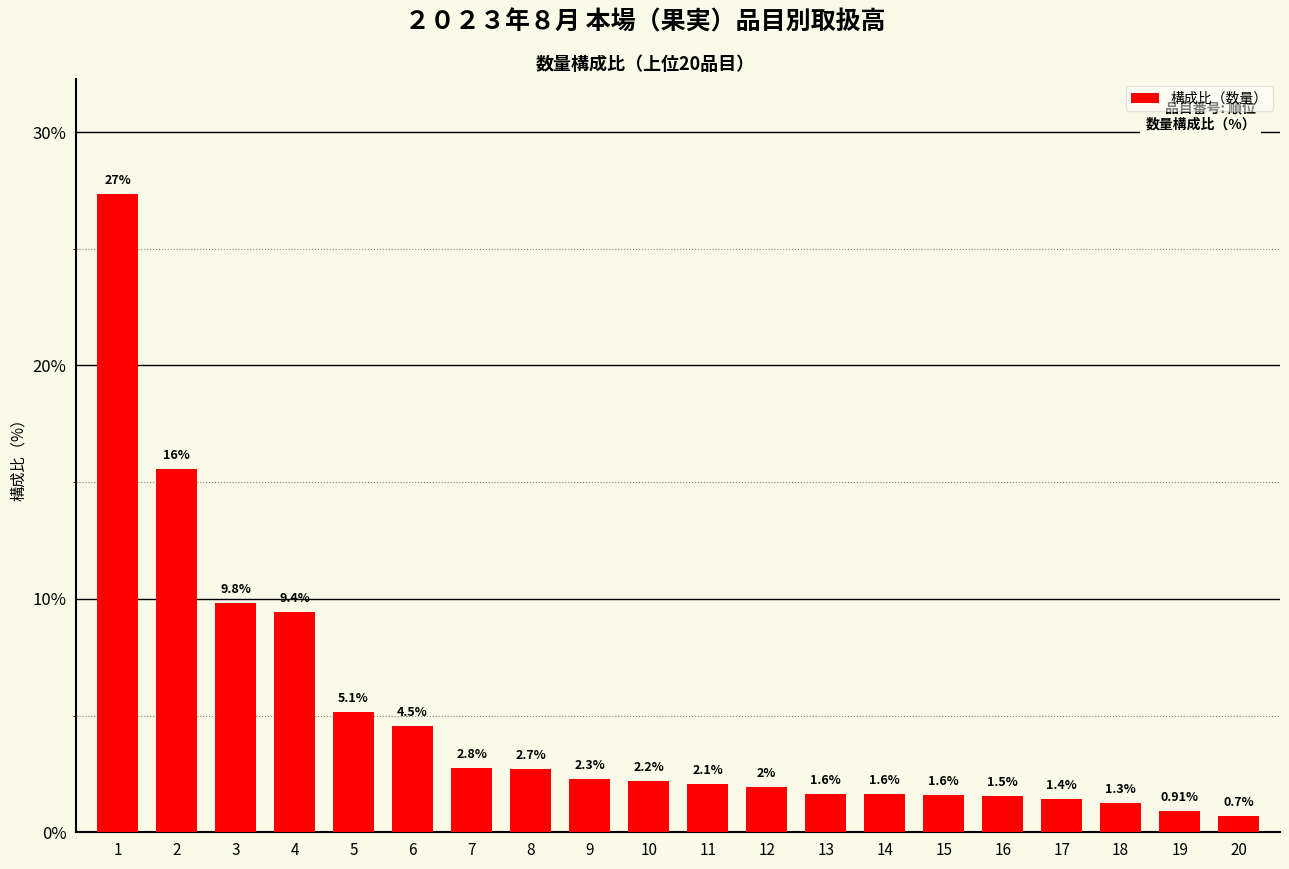

Which has a higher value, 20 or 14?

14